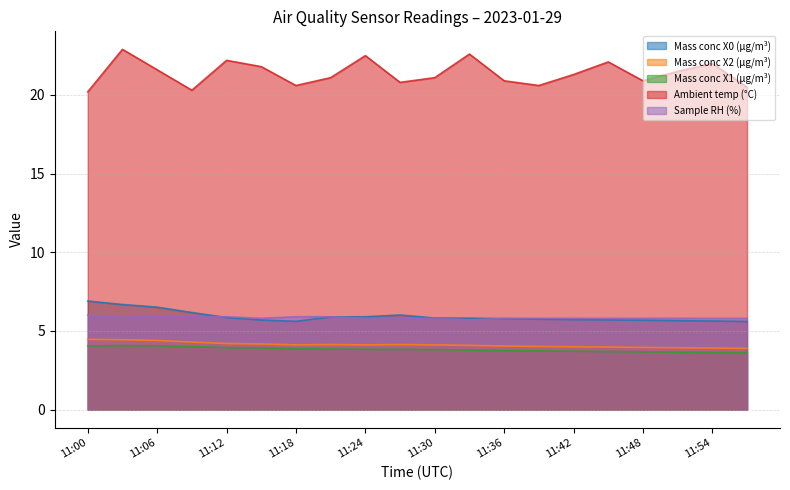

At which category is the sum across all series the highest?

11:03